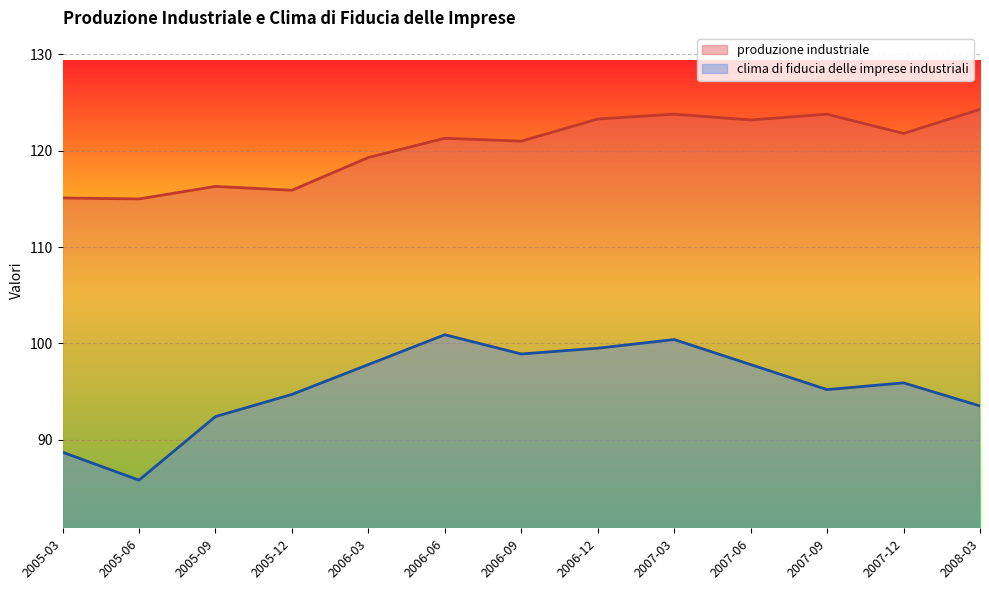

What is the spread (max minus min) of values at 2007-06?

25.4